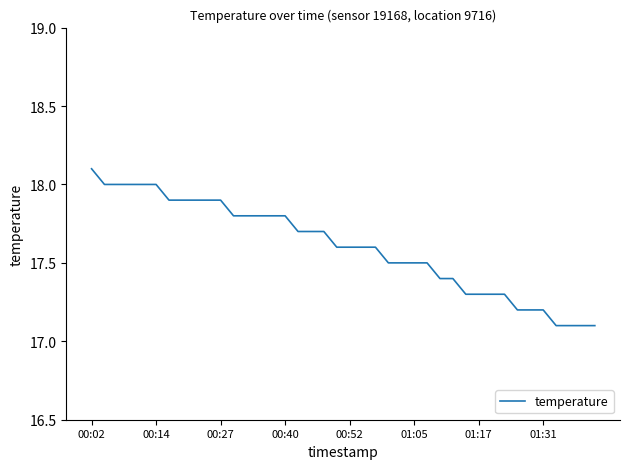

What is the difference between the maximum and minimum values?

1.0